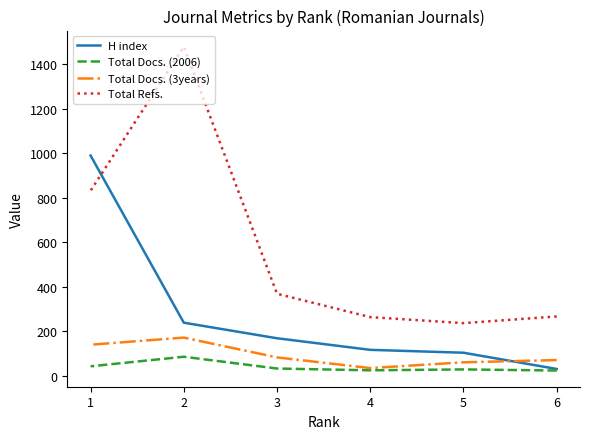

Which category has the highest value in the H index series?

1